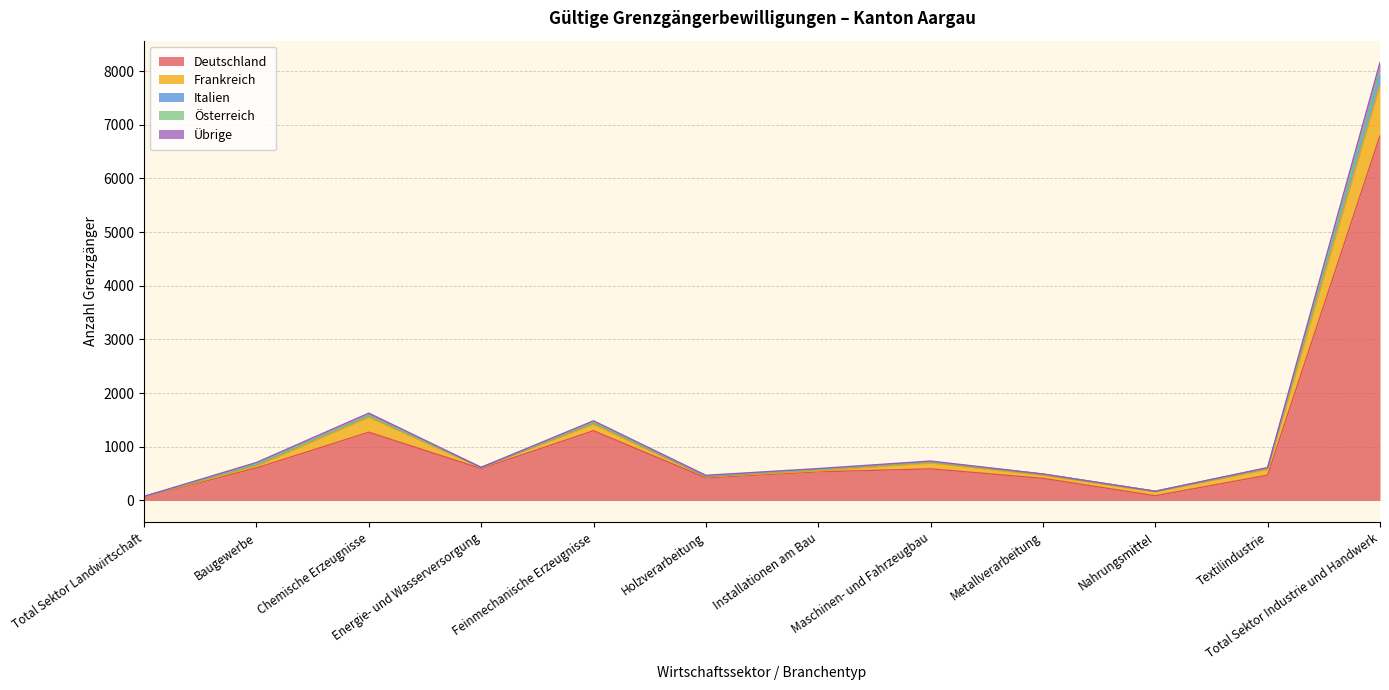

Does the chart display data point markers on the line(s)?

No